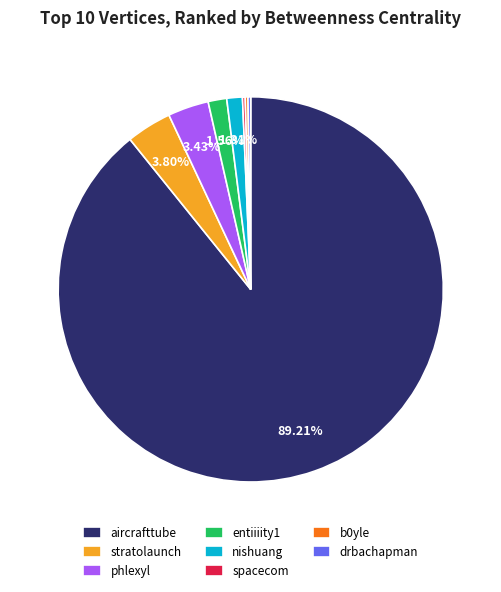

Combined, do stratolaunch and nishuang account for over 50%?

No